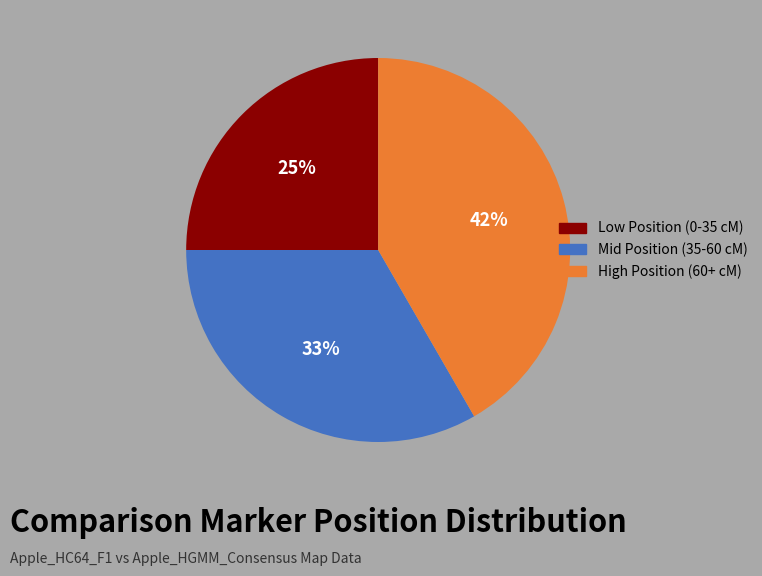

How many slices are in this pie chart?

3